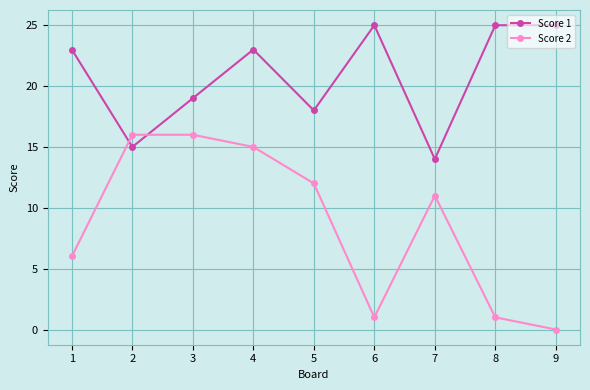

What is the difference between the Score 2 values at 2 and 5?

4